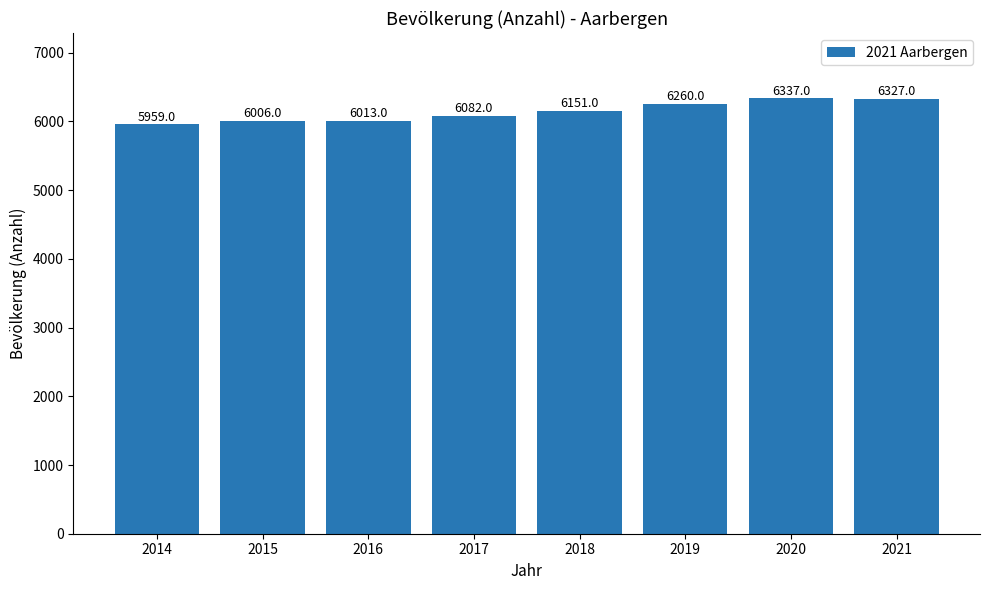

True or false: the data shows 6260 at 2019.

True